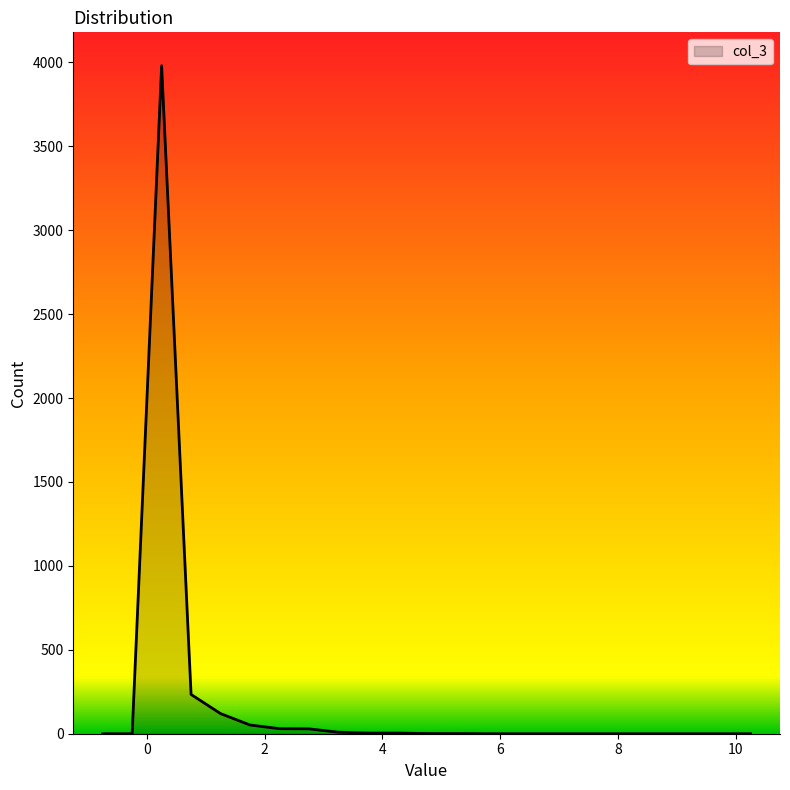

Does the chart have visible grid lines?

No